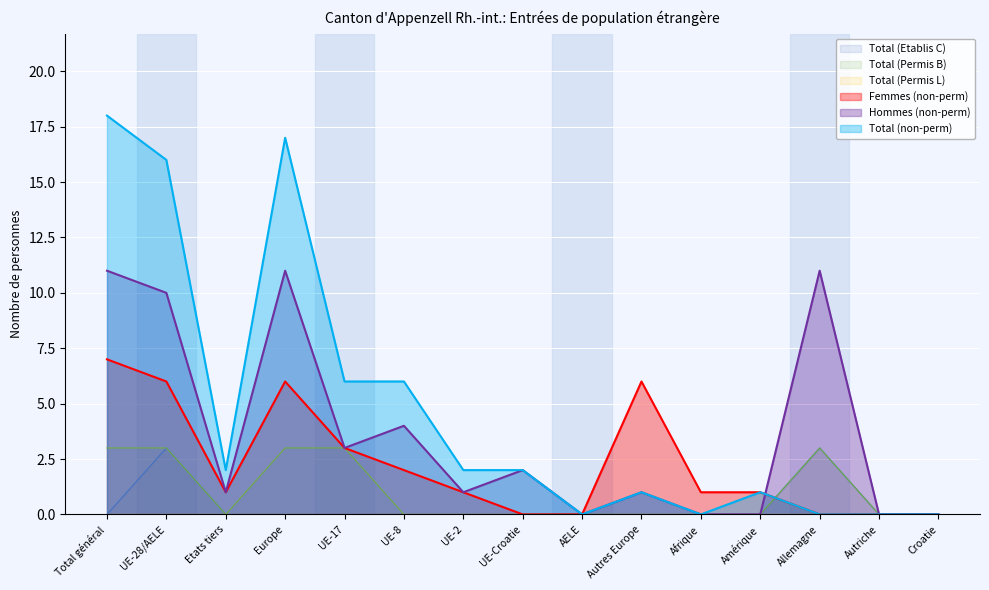

Which series has the widest spread of values?

Total (non-perm)